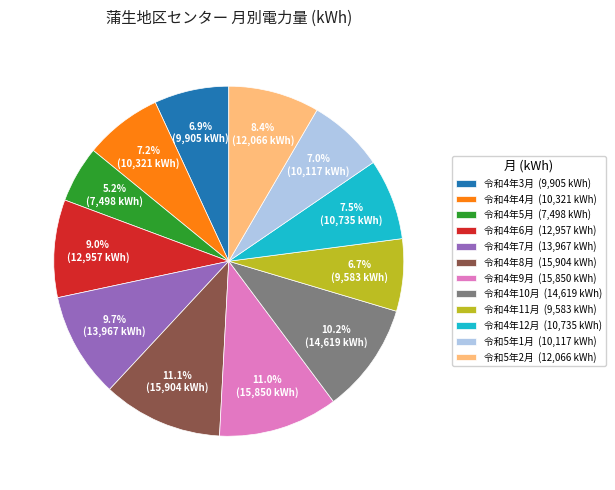

Is there a majority slice in this chart?

No